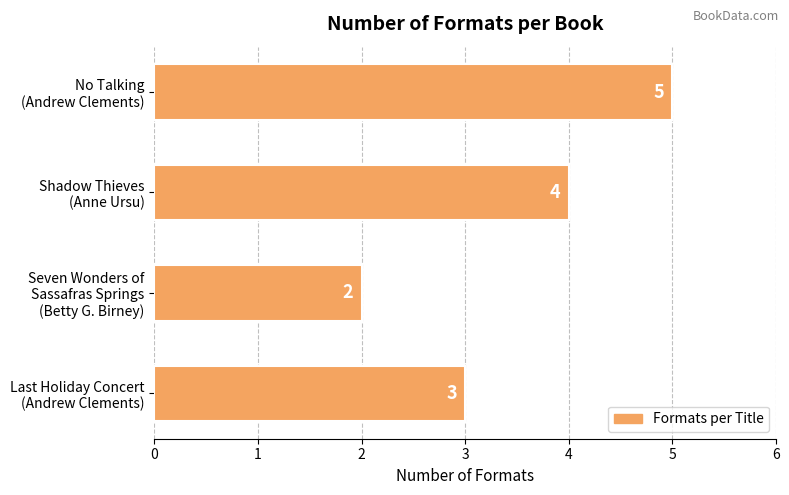

What is the sum of all values?

14